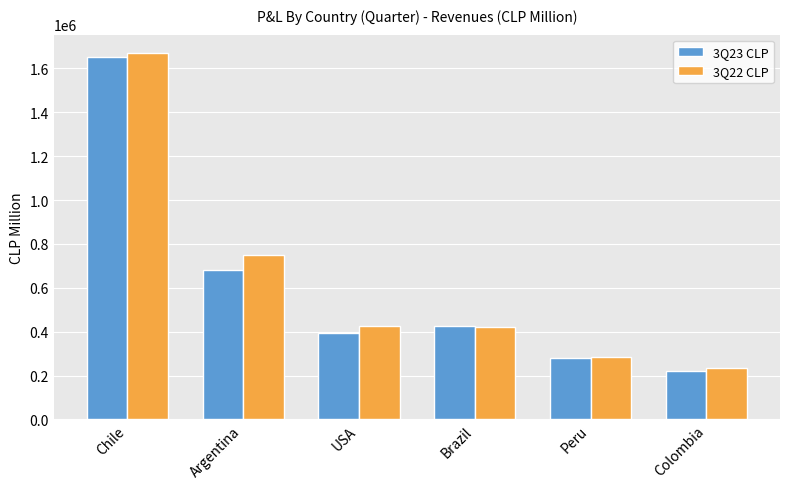

Is the value of 3Q22 CLP at Argentina greater than the value of 3Q23 CLP at Argentina?

Yes